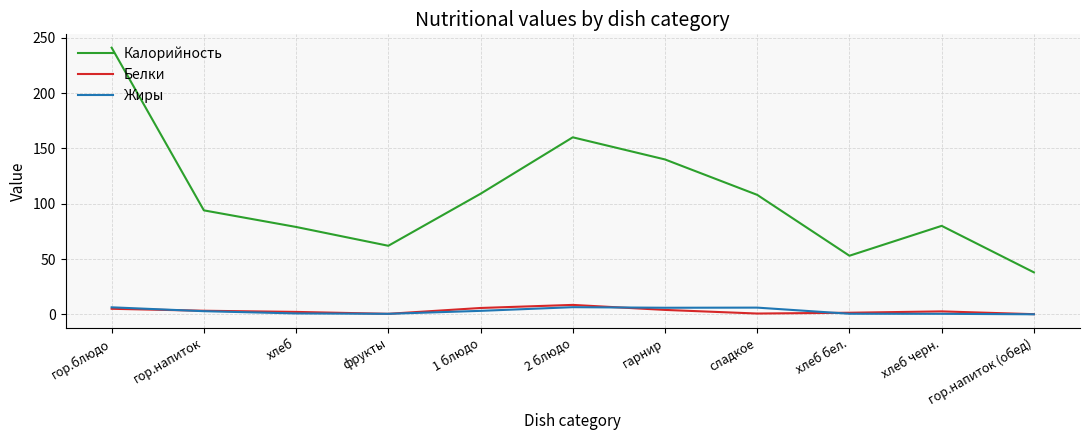

True or false: Калорийность and Белки intersect in this chart.

False